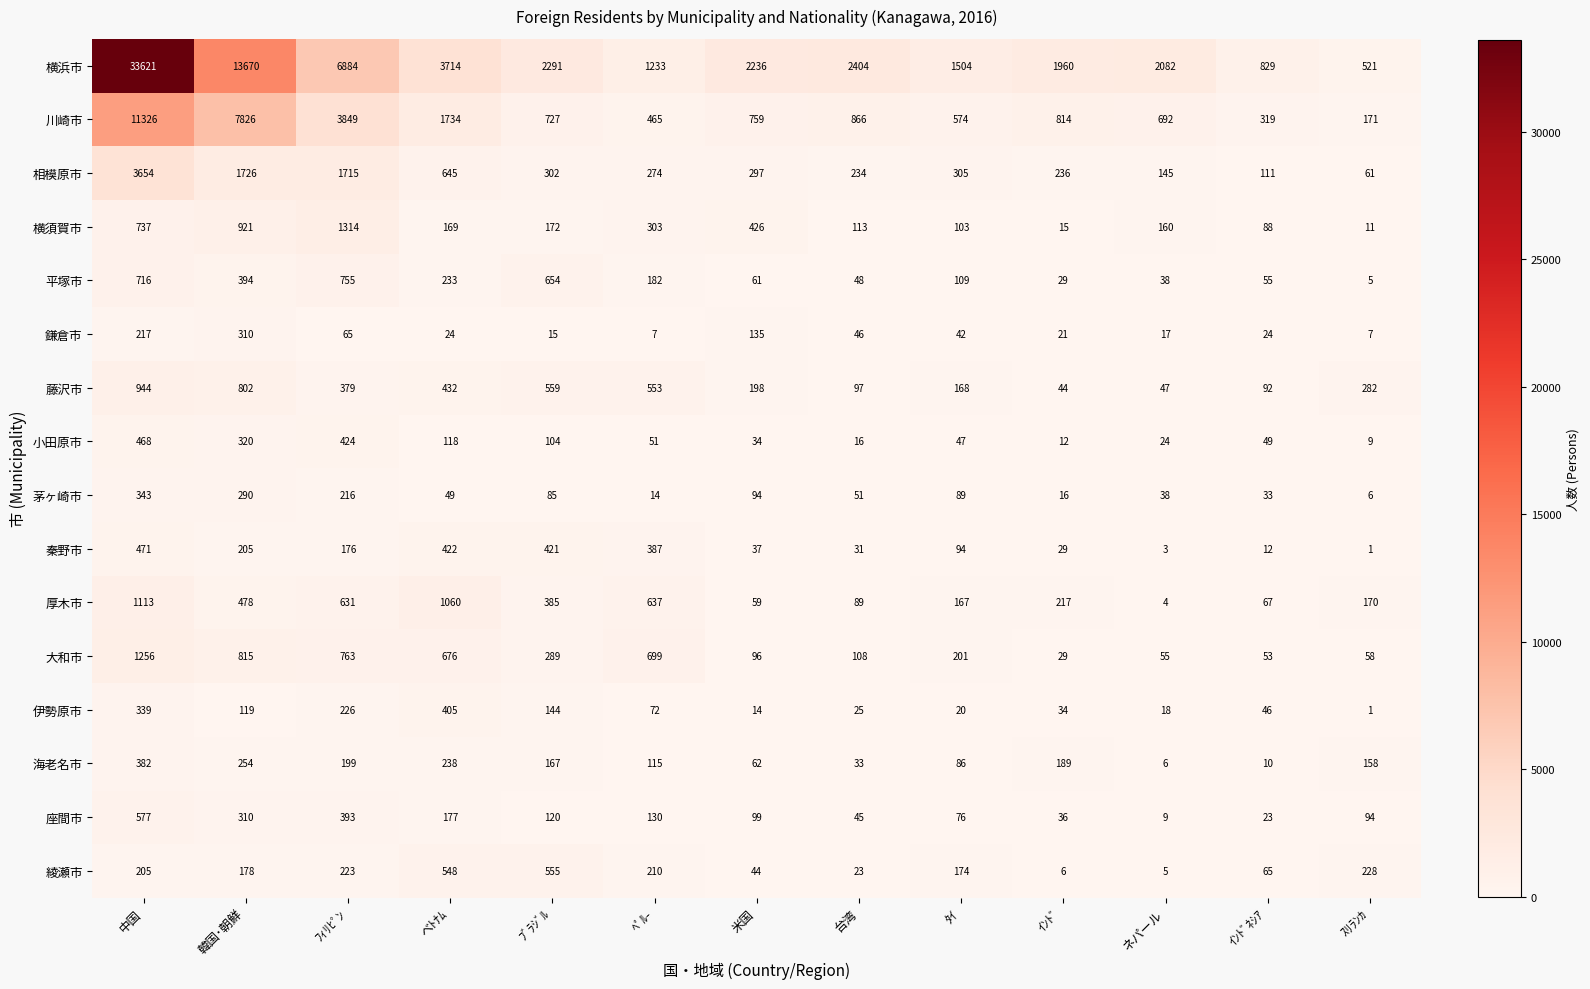

What is the average value of the 厚木市 series?

391